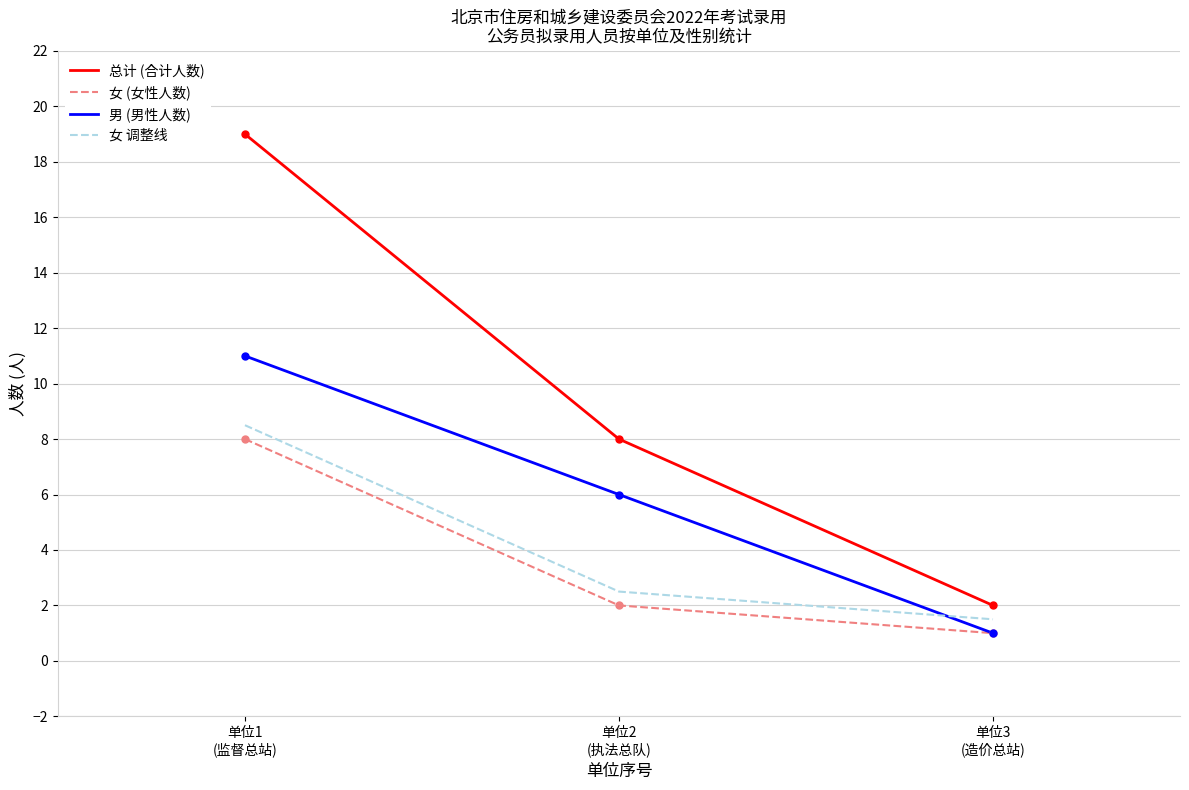

At which category is the sum across all series the highest?

单位1
(监督总站)